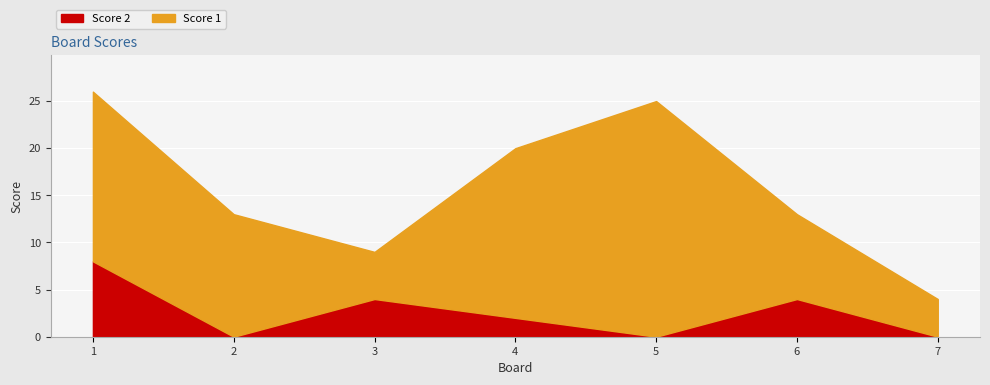

At which label does Score 1 first exceed 13?

1